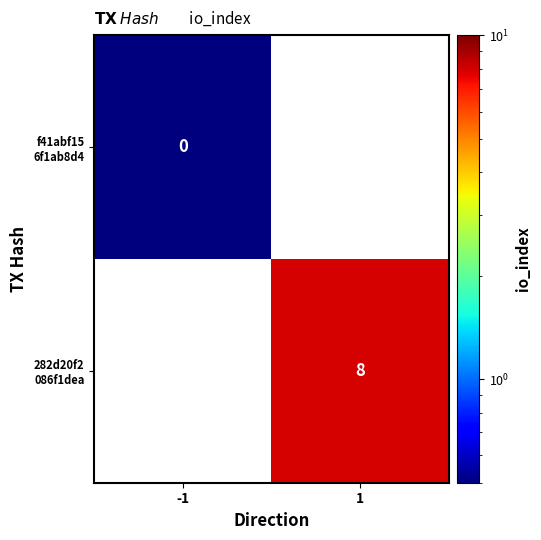

Where is f41abf15 6f1ab8d4 nearest to the value 0?

-1